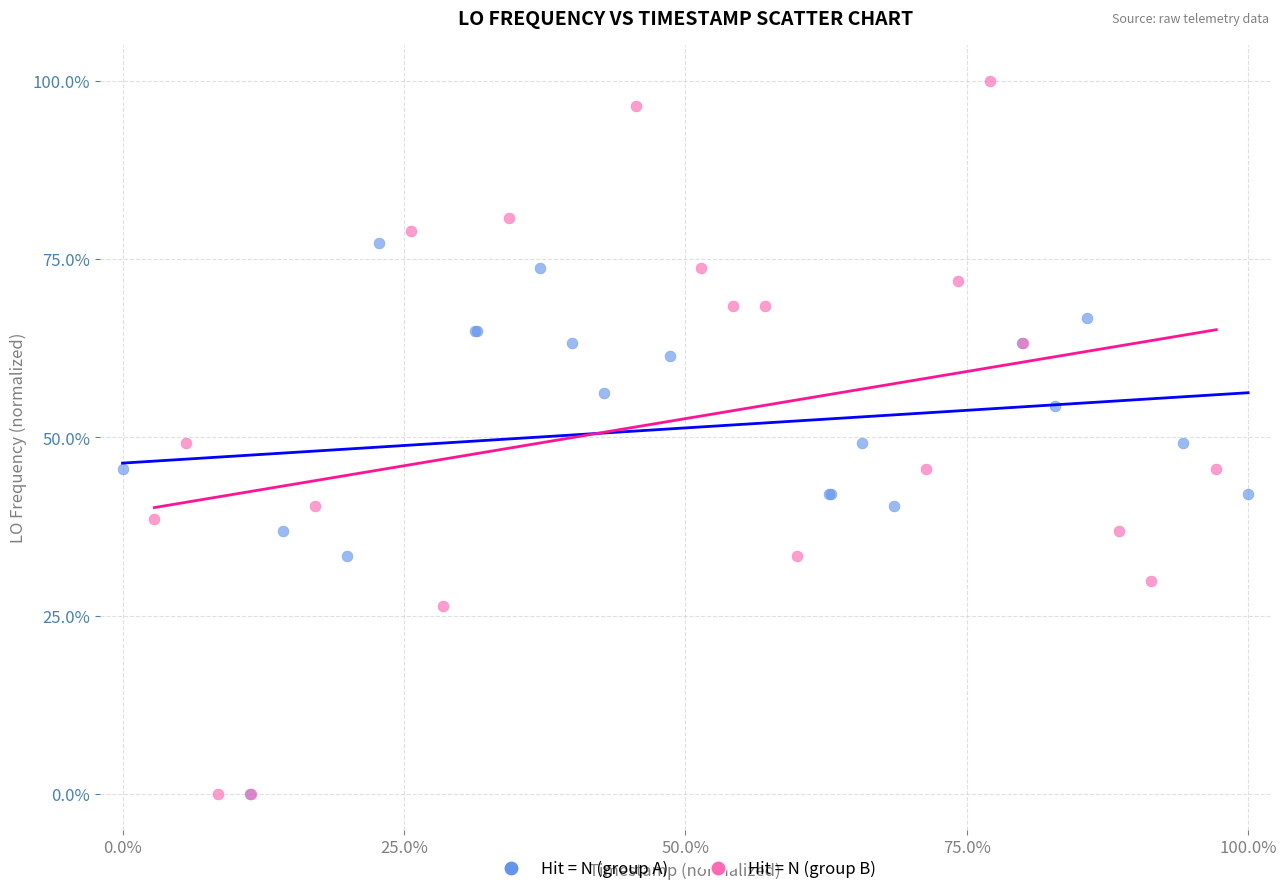

Which series reaches the maximum Y coordinate?

Hit = N (group B)